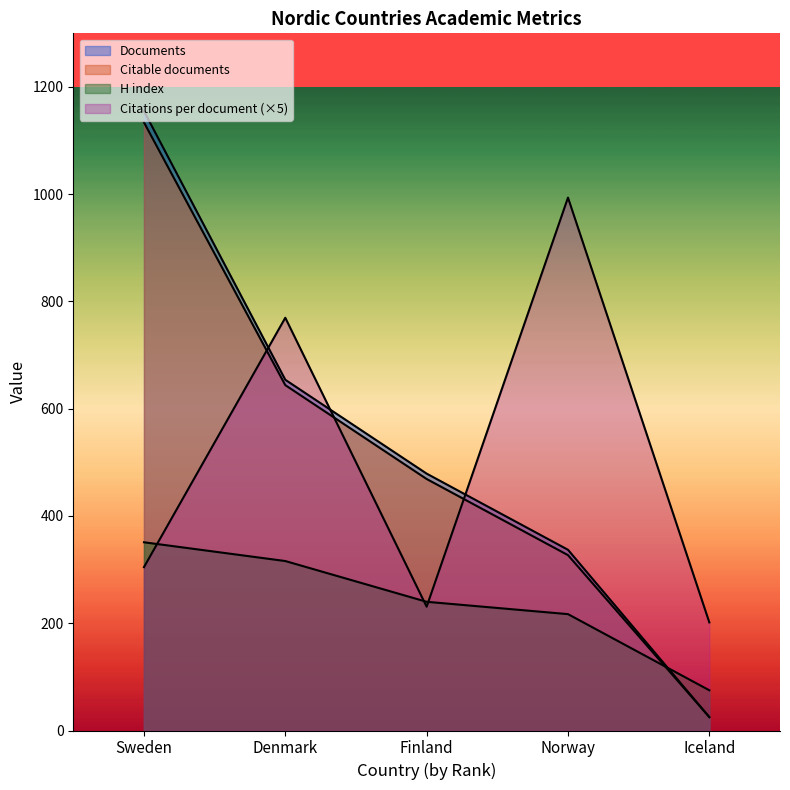

What is the spread (max minus min) of values at Finland?

248.1